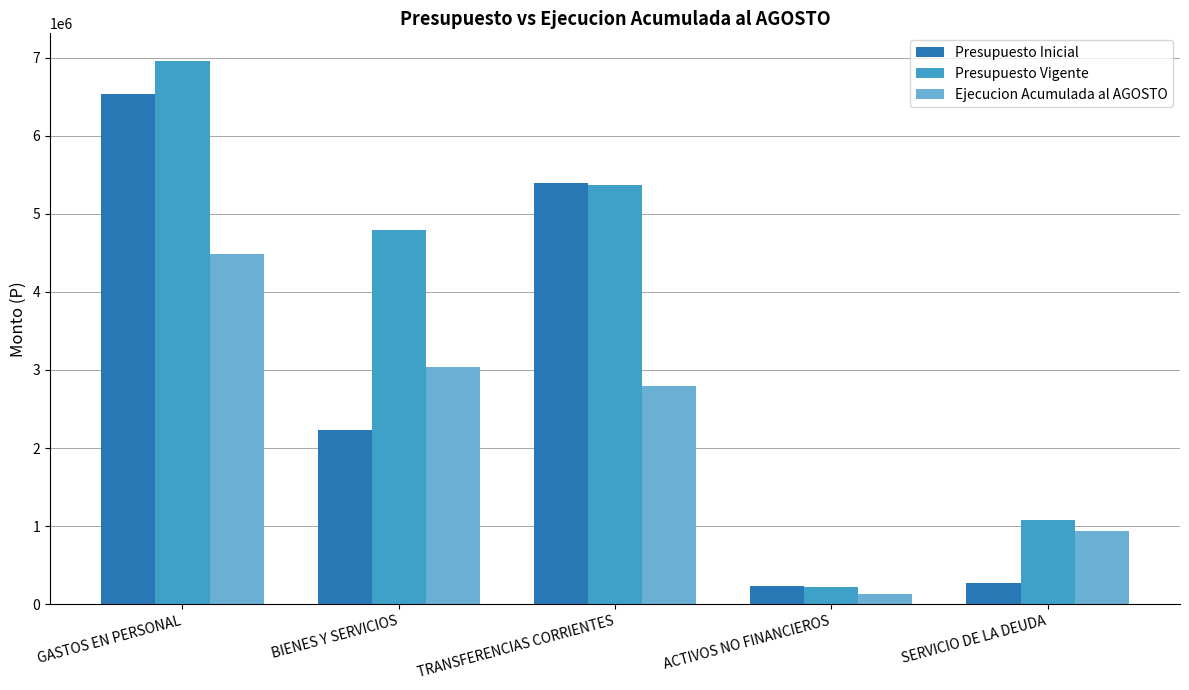

Reading left to right, what are all the values shown in this chart?

Presupuesto Inicial: GASTOS EN PERSONAL=6530304	BIENES Y SERVICIOS=2226428	TRANSFERENCIAS CORRIENTES=5398946	ACTIVOS NO FINANCIEROS=228694	SERVICIO DE LA DEUDA=274968
Presupuesto Vigente: GASTOS EN PERSONAL=6961484	BIENES Y SERVICIOS=4797585	TRANSFERENCIAS CORRIENTES=5369141	ACTIVOS NO FINANCIEROS=220873	SERVICIO DE LA DEUDA=1079662
Ejecucion Acumulada al AGOSTO: GASTOS EN PERSONAL=4480649	BIENES Y SERVICIOS=3041138	TRANSFERENCIAS CORRIENTES=2799911	ACTIVOS NO FINANCIEROS=128320	SERVICIO DE LA DEUDA=935152